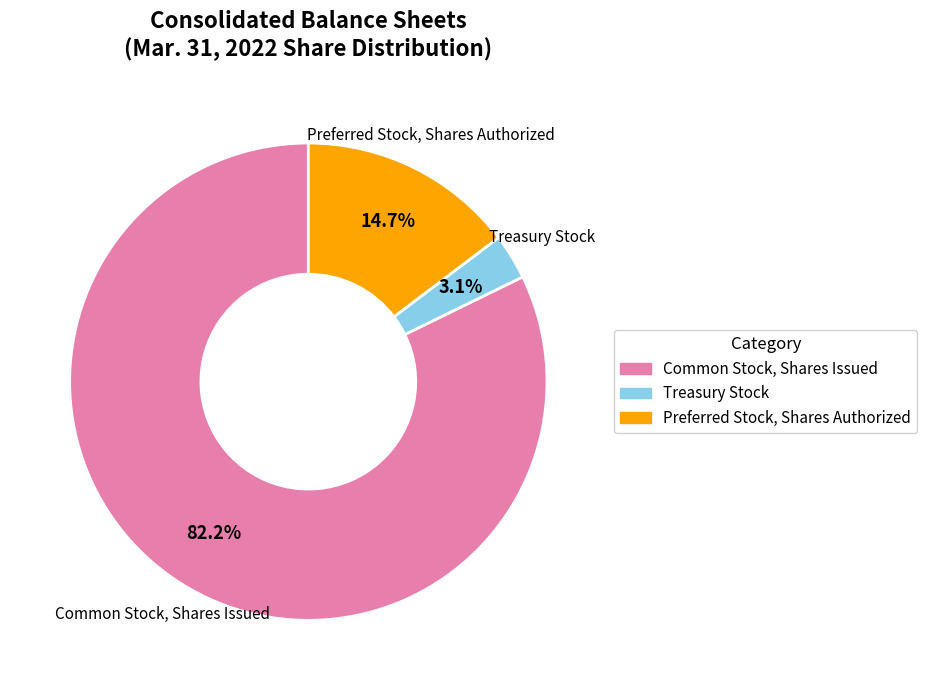

Rank the categories by value from lowest to highest.

Treasury Stock, Preferred Stock, Shares Authorized, Common Stock, Shares Issued